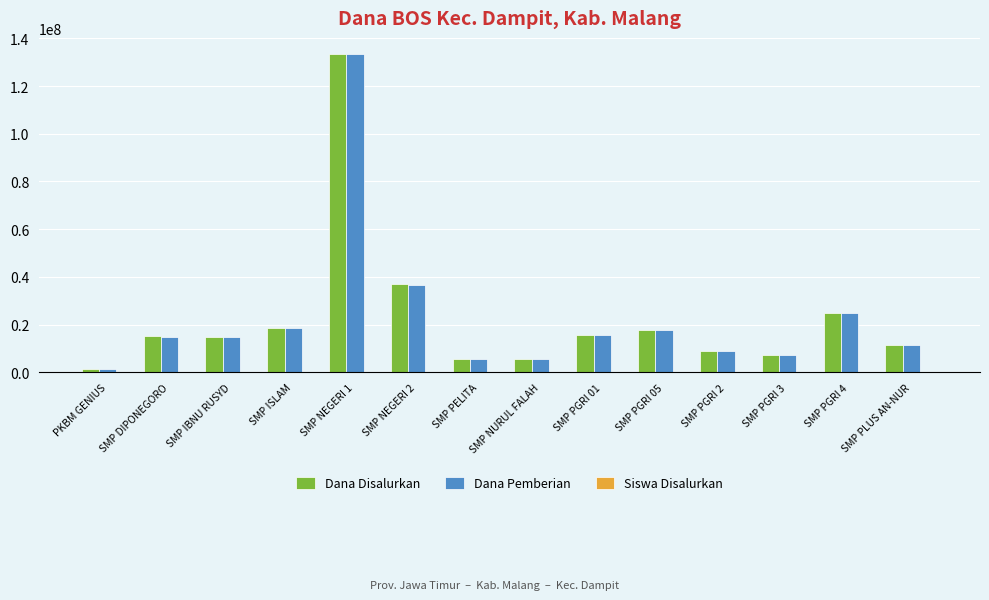

At which category is the sum across all series the highest?

SMP NEGERI 1